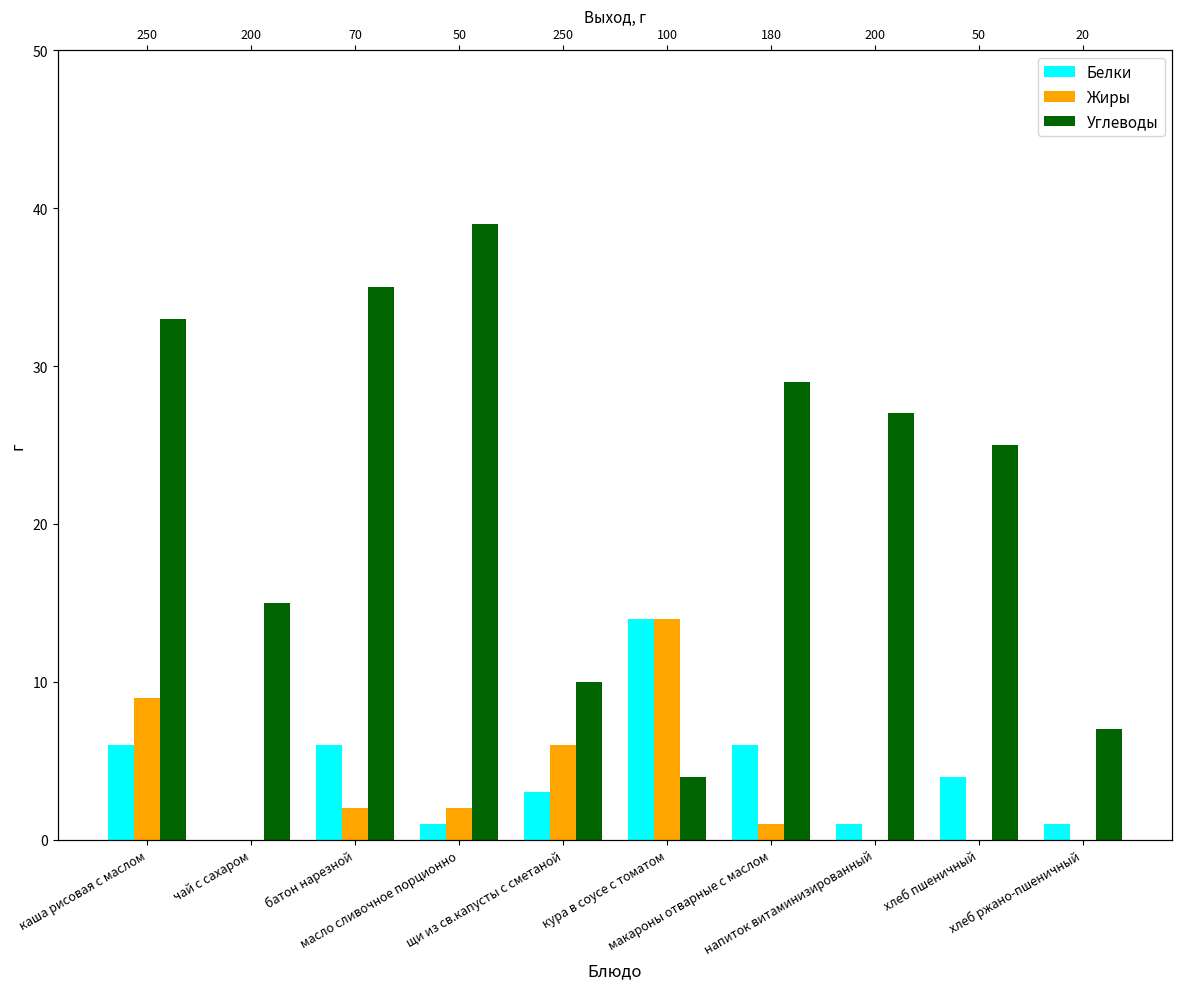

Reading right to left, extract all data points from this chart.

Белки: 1	4	1	6	14	3	1	6	0	6
Жиры: 0	0	0	1	14	6	2	2	0	9
Углеводы: 7	25	27	29	4	10	39	35	15	33